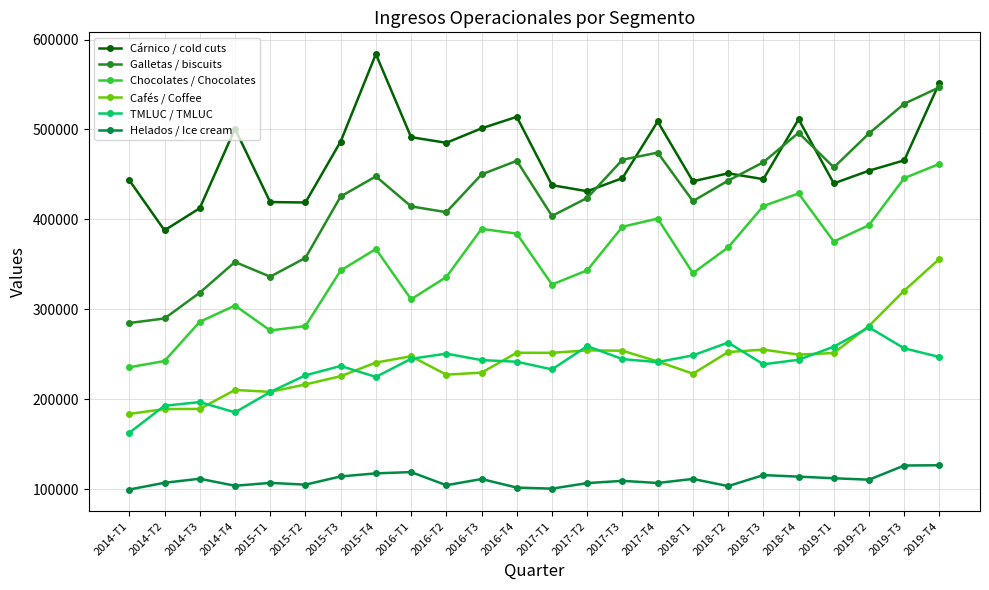

Rank the series at 2018-T4 from lowest to highest value.

Helados / Ice cream, TMLUC / TMLUC, Cafés / Coffee, Chocolates / Chocolates, Galletas / biscuits, Cárnico / cold cuts